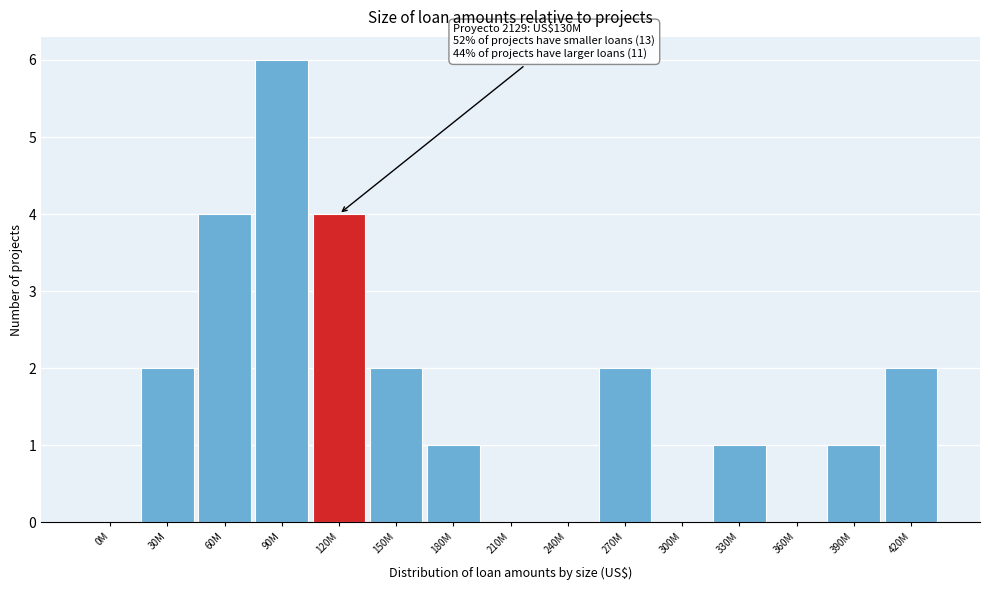

Reading left to right, list all the values displayed in this chart.

0M=0	30M=2	60M=4	90M=6	120M=4	150M=2	180M=1	210M=0	240M=0	270M=2	300M=0	330M=1	360M=0	390M=1	420M=2